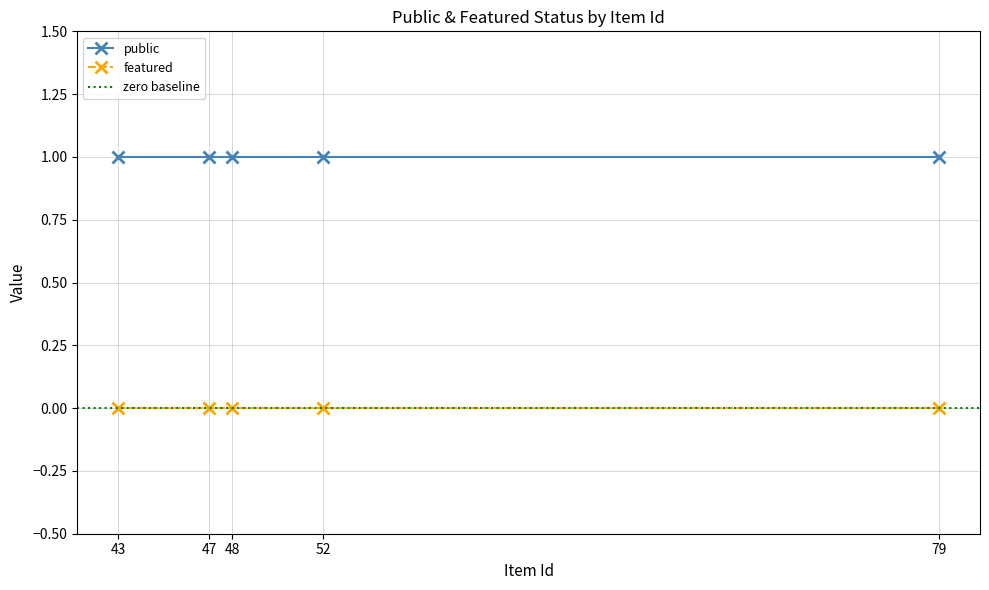

True or false: featured has more than 1 interior local peaks.

False